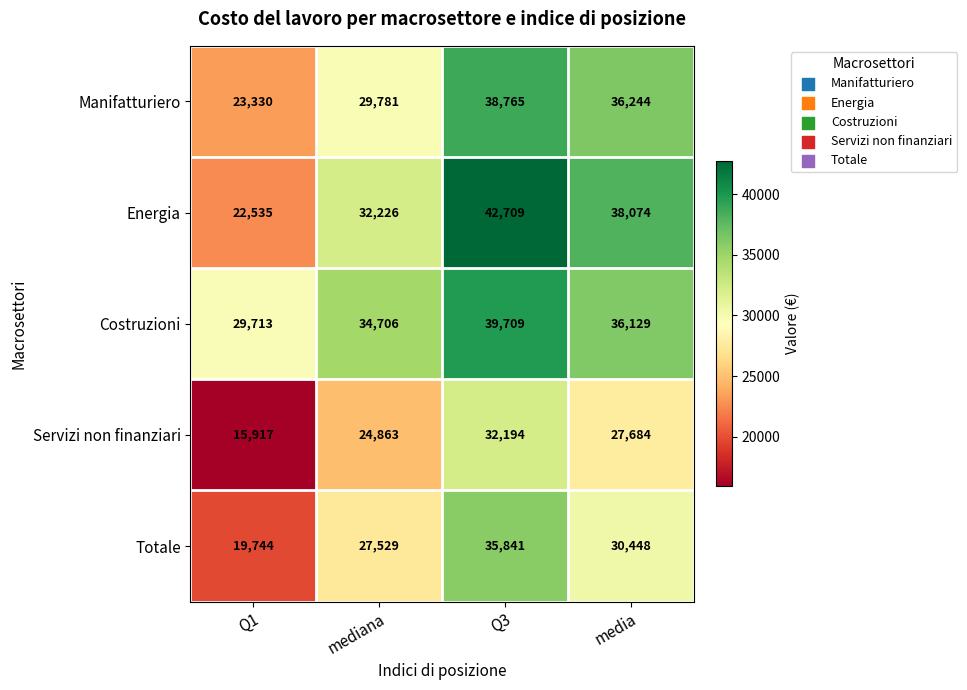

How many data points in Costruzioni are less than 36129?

2